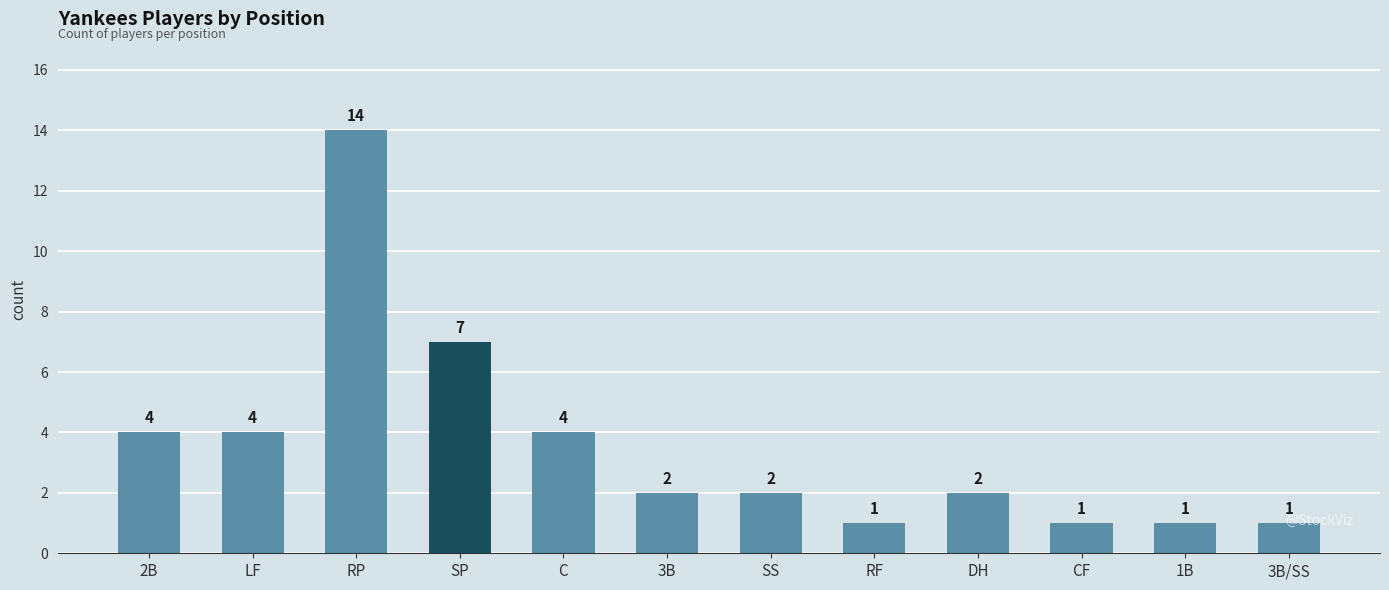

What is the sum of the values at 2B and 1B?

5